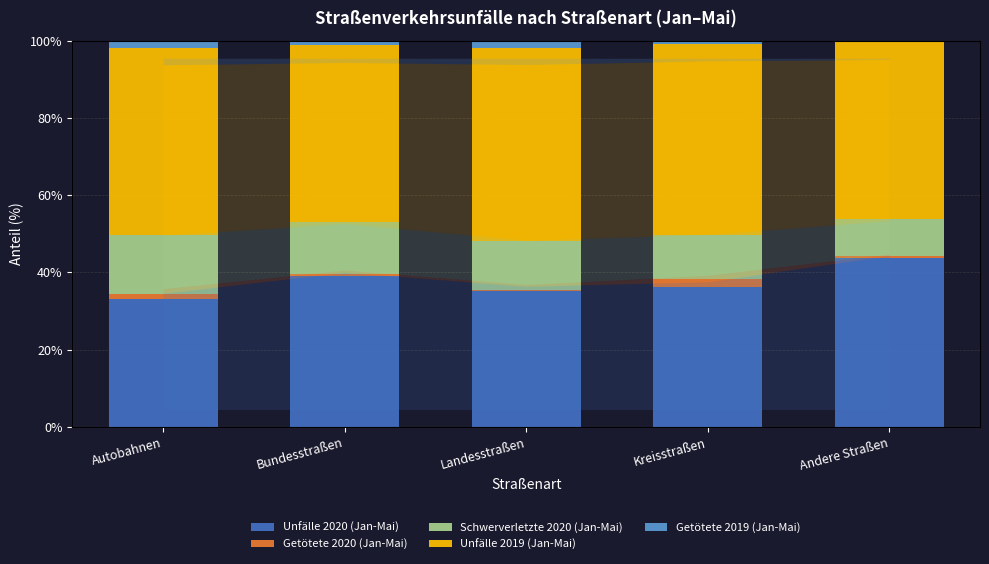

How many groups of bars are there?

5